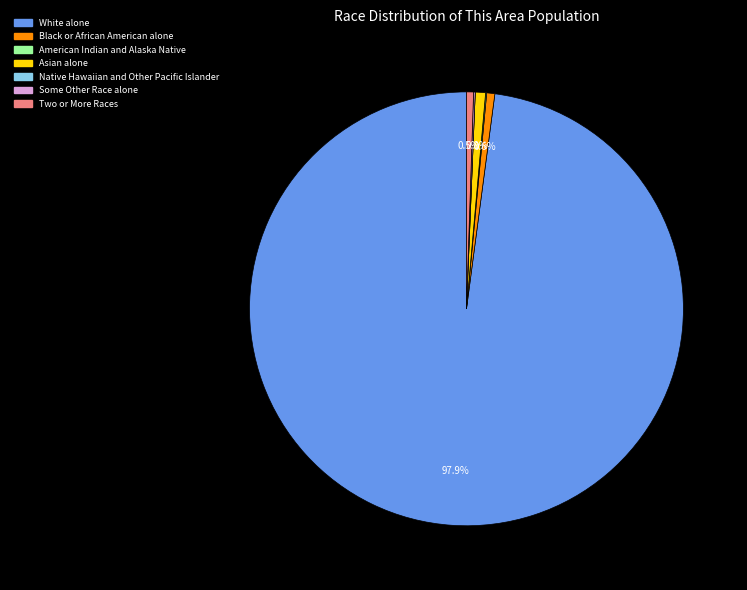

To the nearest percent, what is the combined percentage of Asian alone and White alone?

99%